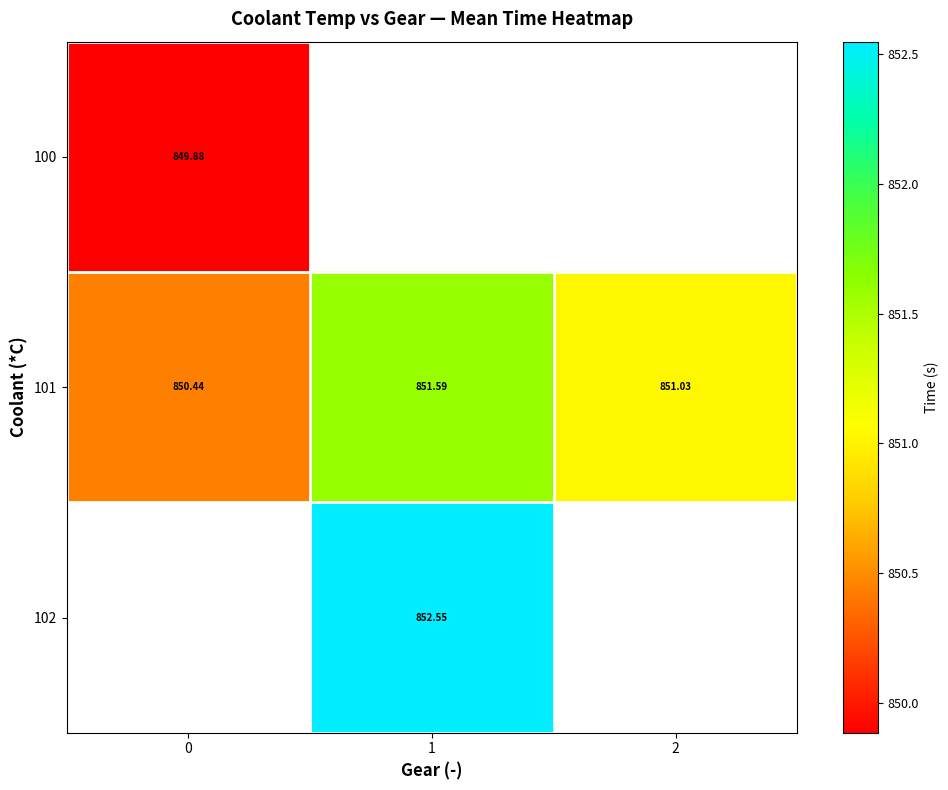

How many data points in 101 are above 851?

2